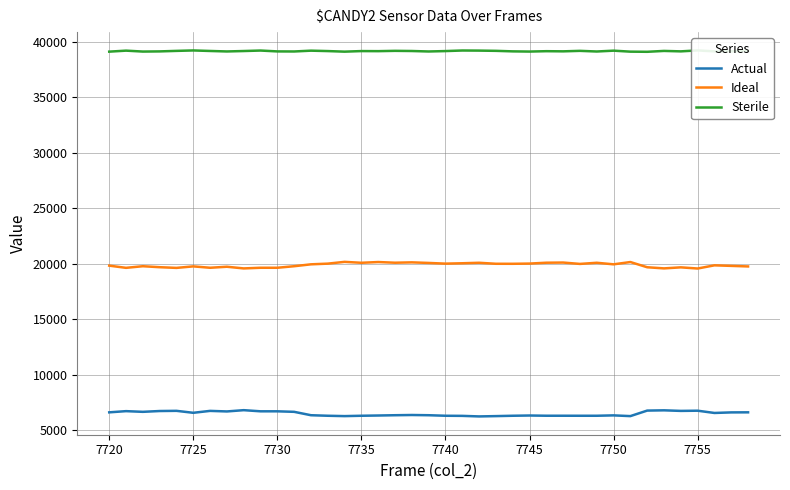

True or false: Ideal has a value of 19755 at 7725.

True